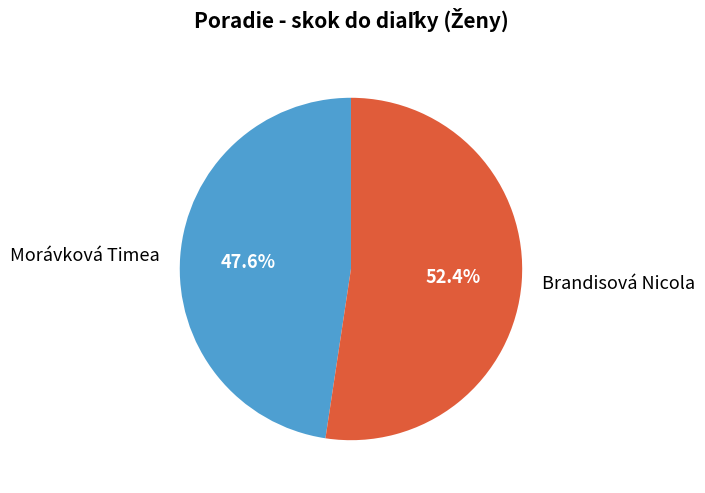

True or false: Morávková Timea accounts for 48% of the total.

True